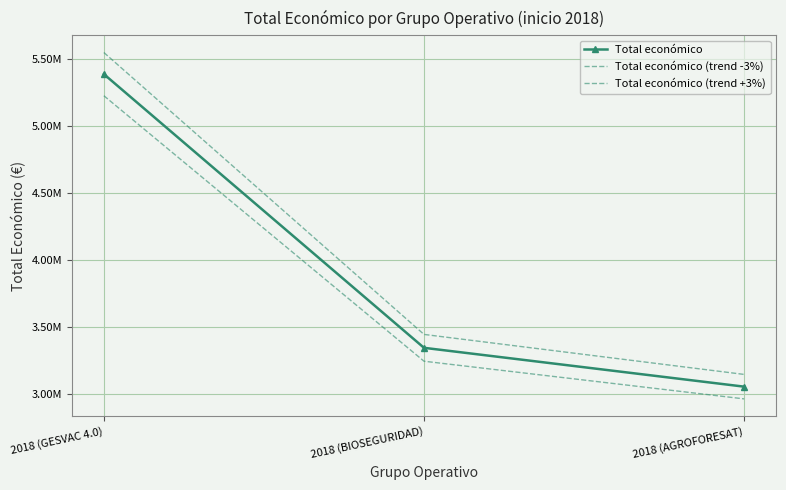

Which has a higher value, 2018 (GESVAC 4.0) or 2018 (AGROFORESAT)?

2018 (GESVAC 4.0)